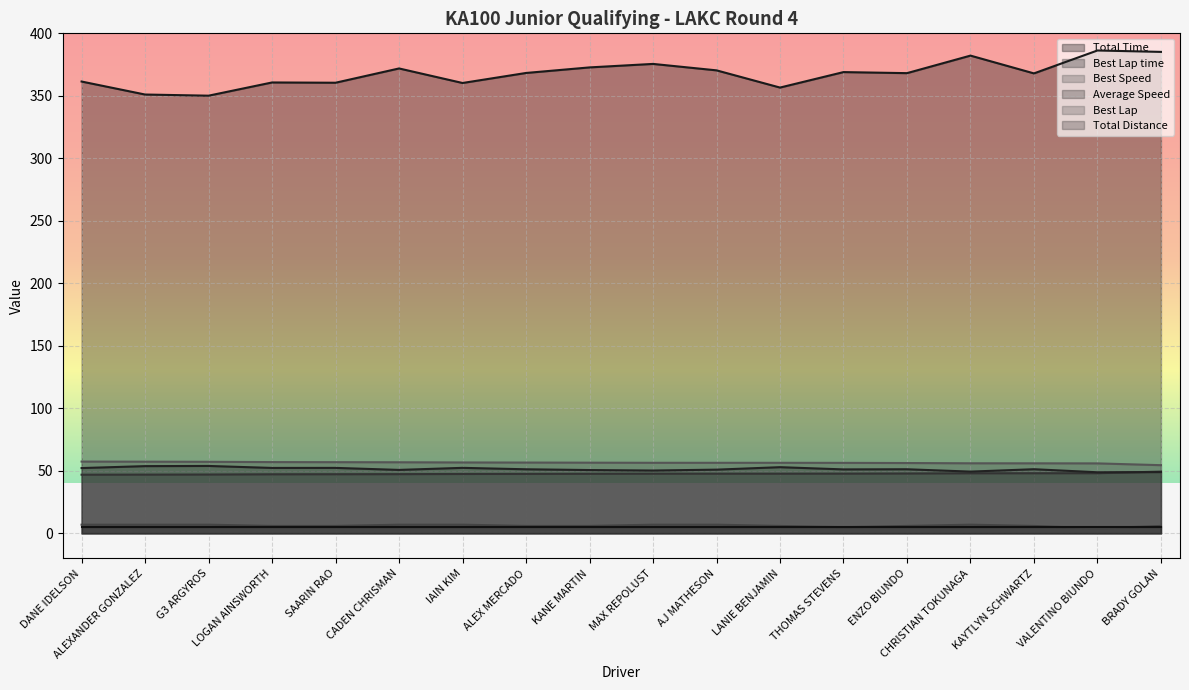

What is the label of the 13th point from the left?

THOMAS STEVENS